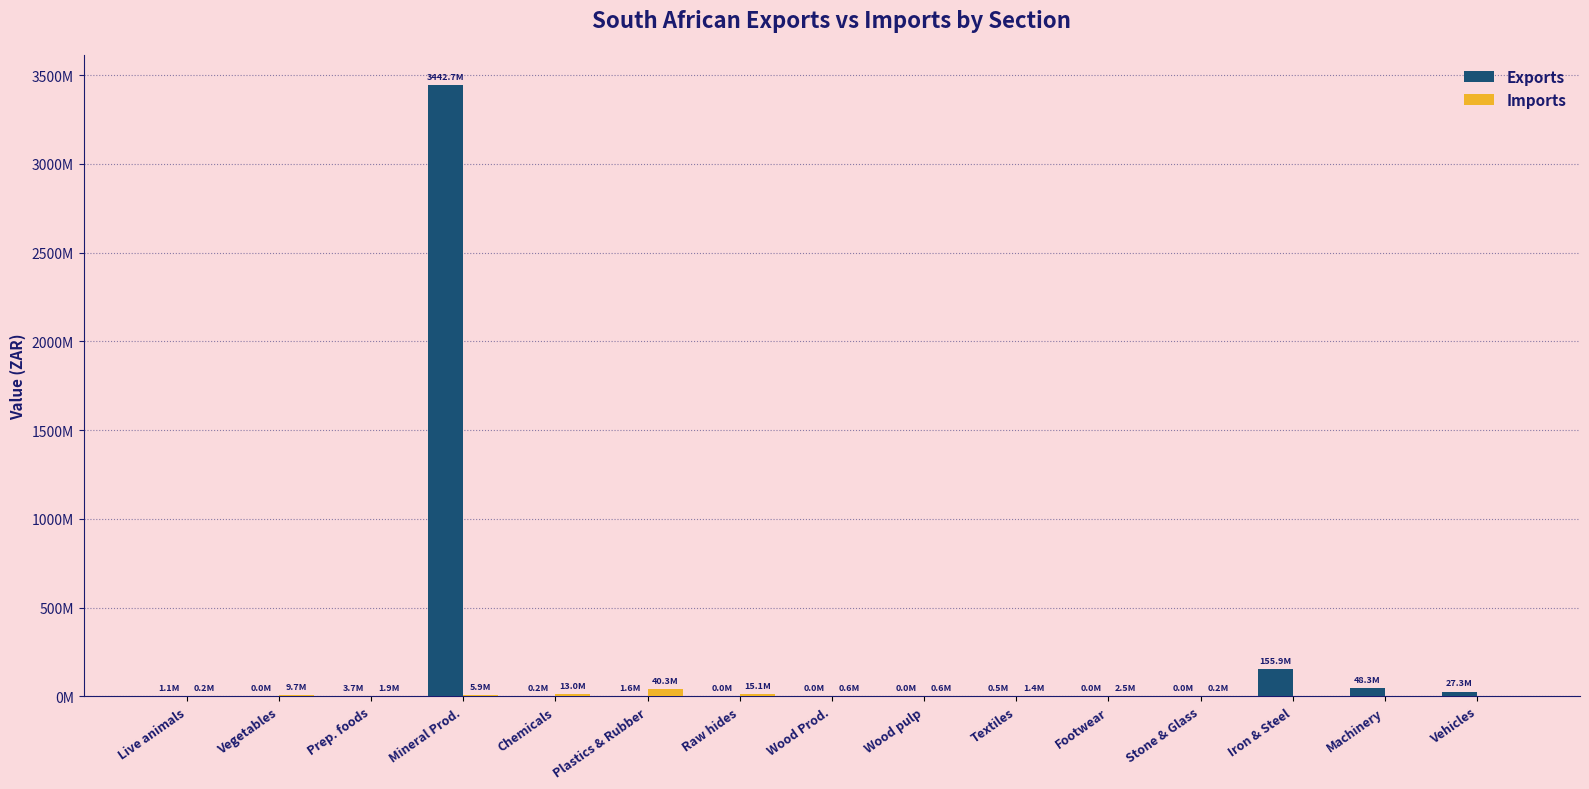

What is the total value across all series at Vegetables?

9742257